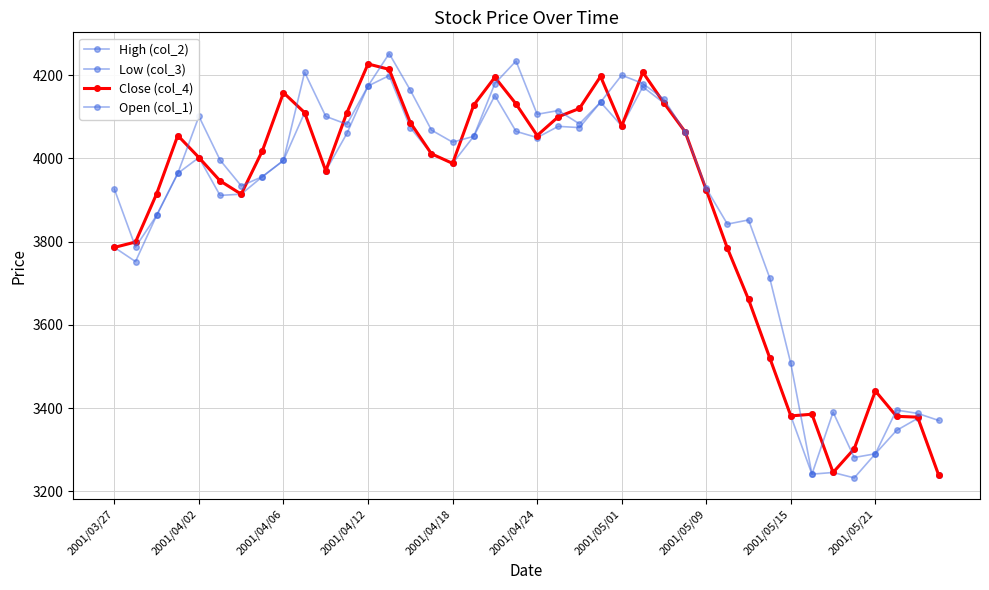

Is this an area chart (filled region under the line)?

No